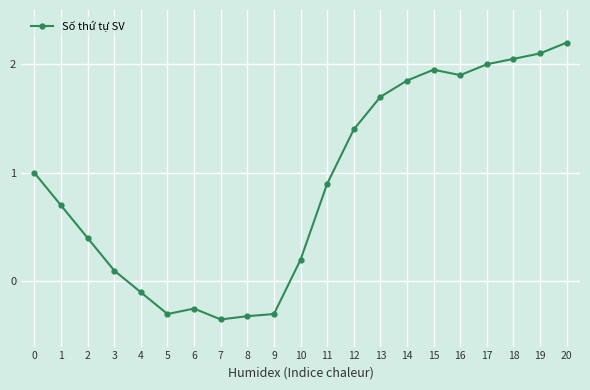

Approximately how many times larger is the value at 11 compared to 20?

0.4